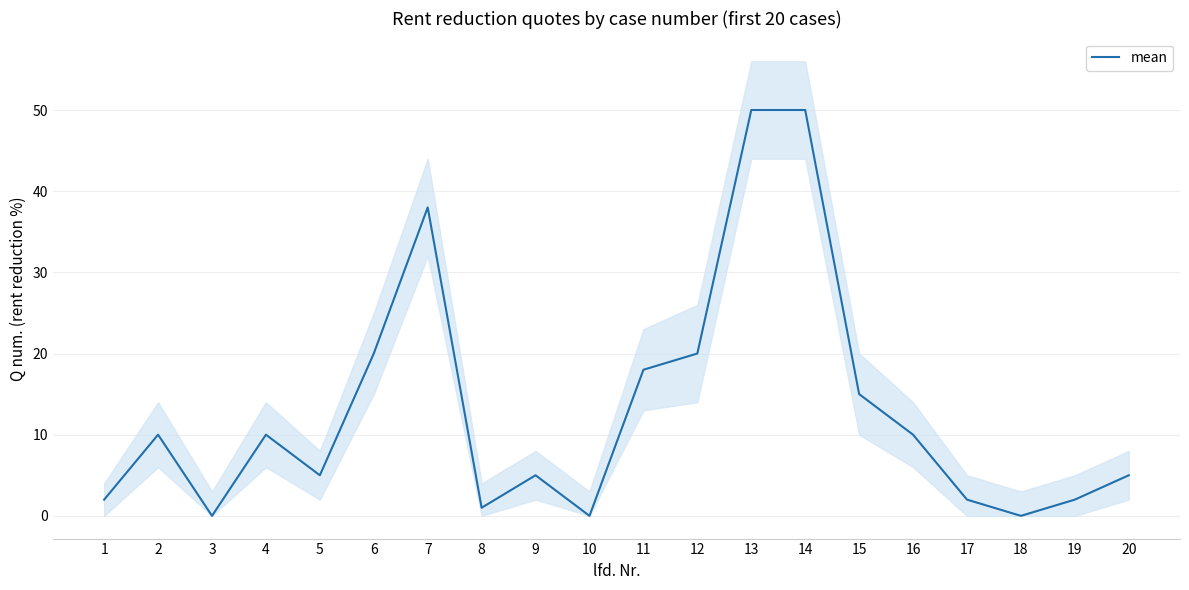

What is the sum of all values?

263